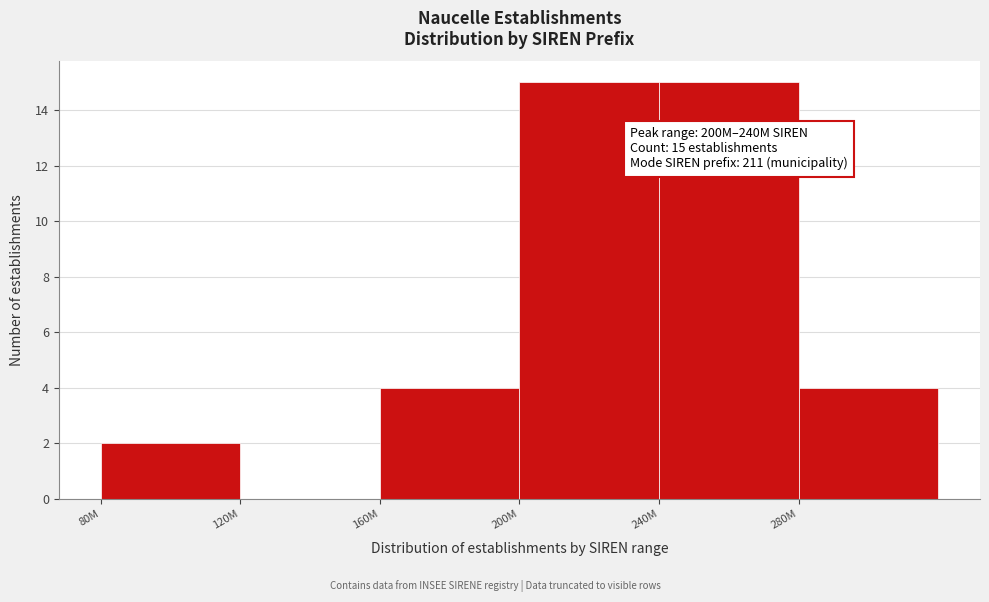

Reading right to left, what are all the values shown in this chart?

280M=4	240M=15	200M=15	160M=4	120M=0	80M=2